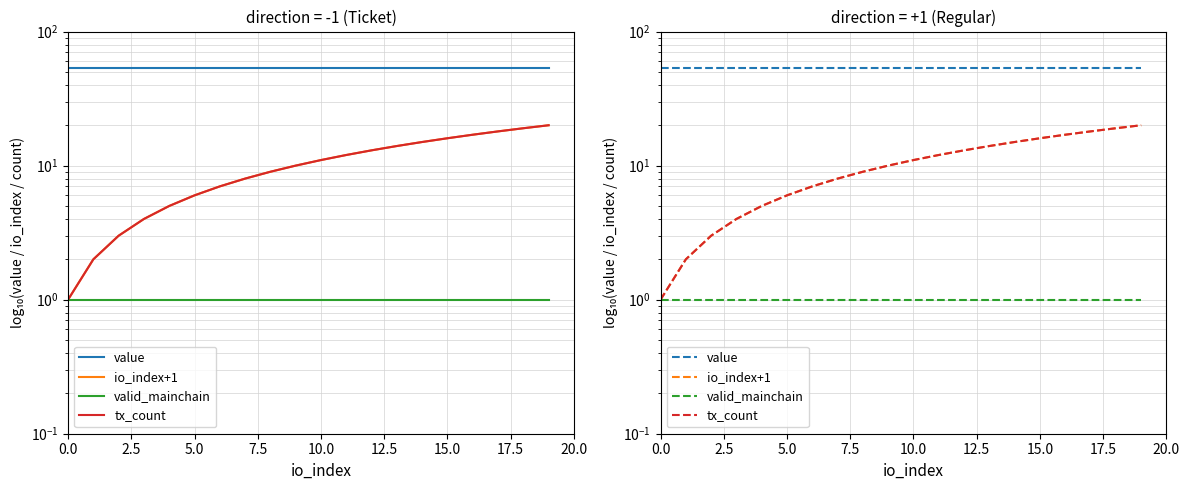

The io_index+1 series shows 2.8 at 10.0. True or false?

False